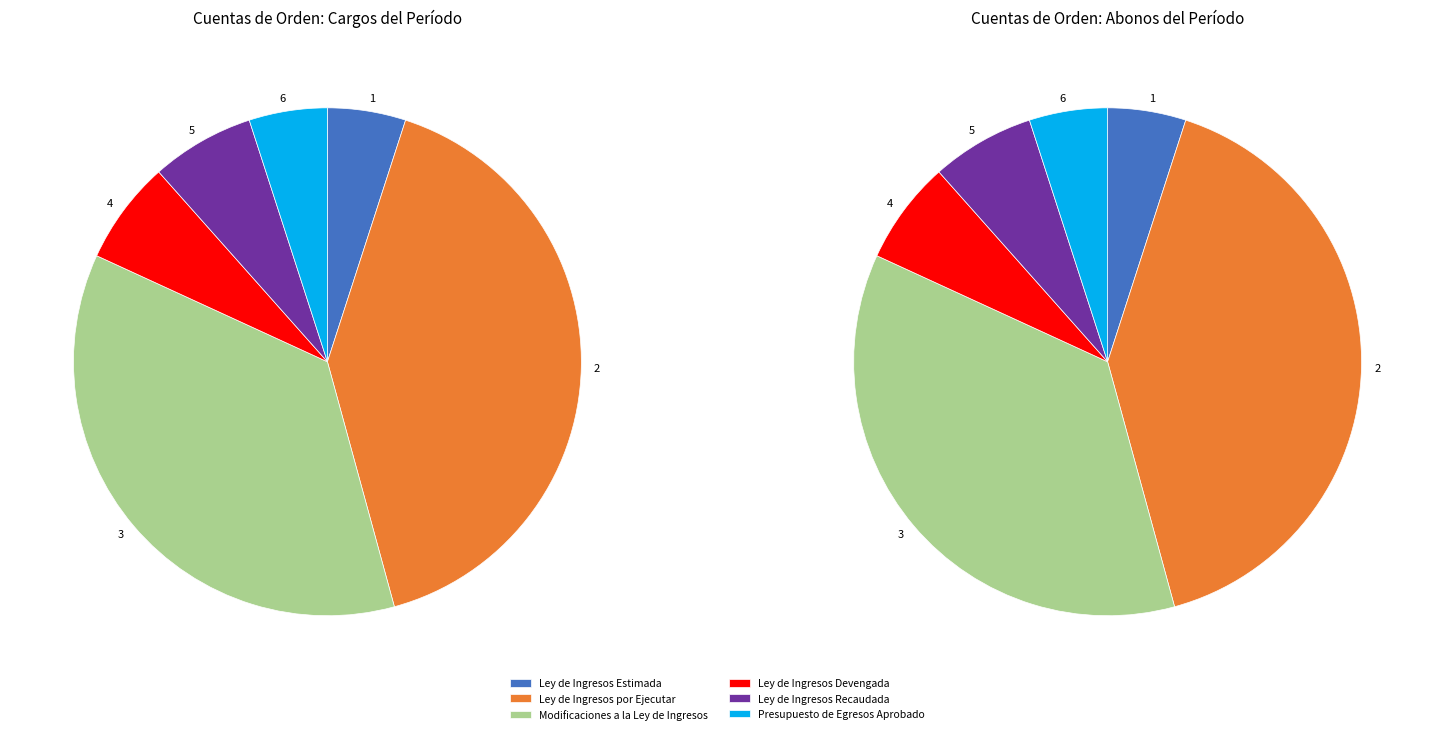

How many slices are in this pie chart?

6